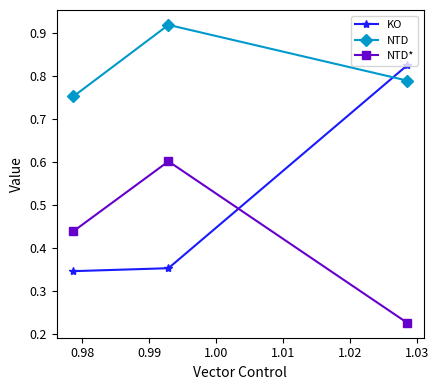

Which series has the largest range (max minus min)?

KO